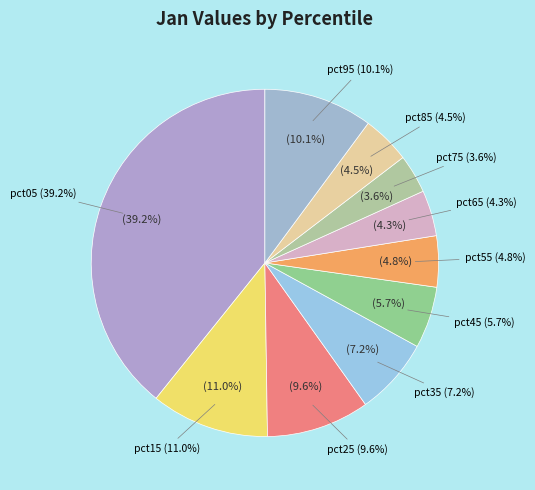

Does pct95 account for over 50% of the chart?

No